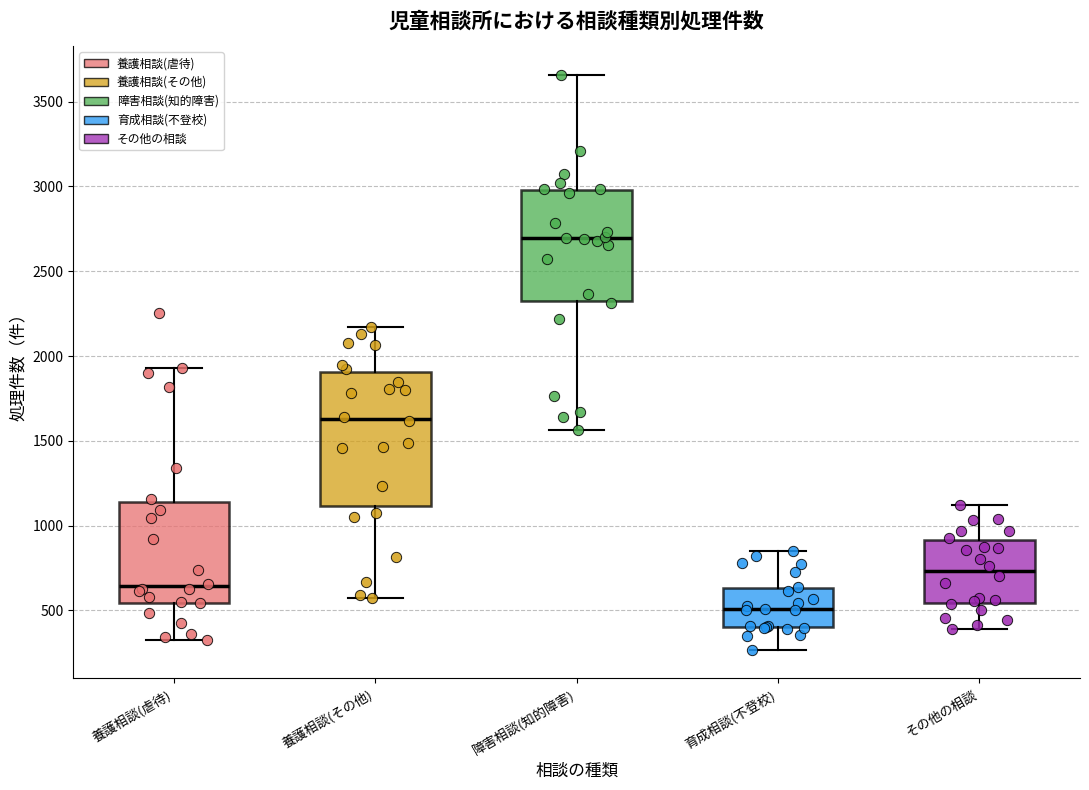

Which box is the tallest, from its lower edge to its upper edge?

養護相談(その他)